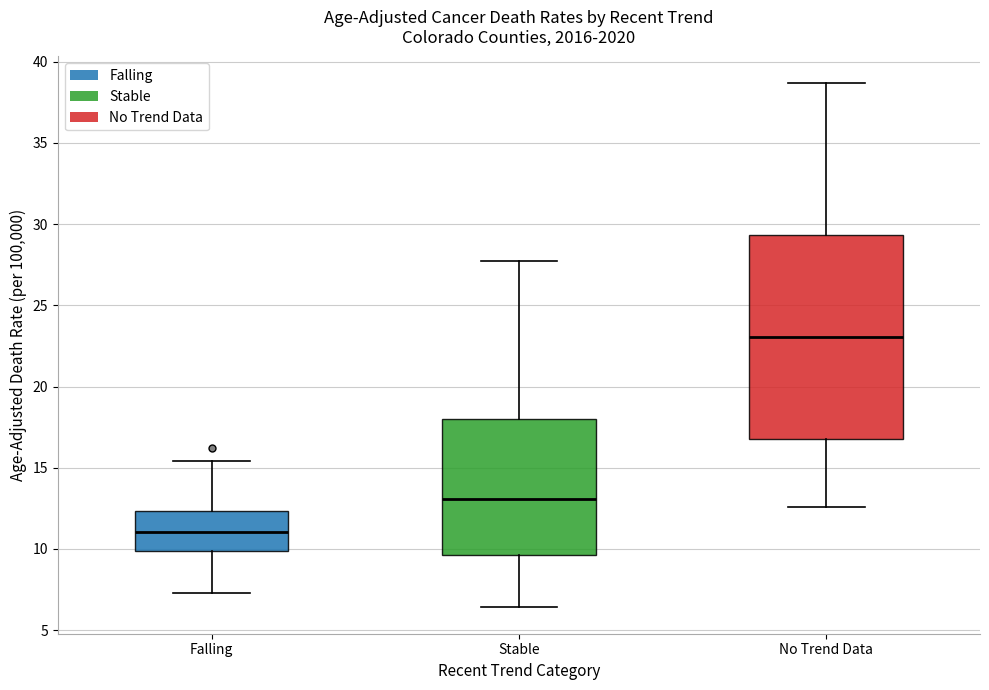

Comparing the boxes themselves (not the whiskers), which one is the tallest?

No Trend Data